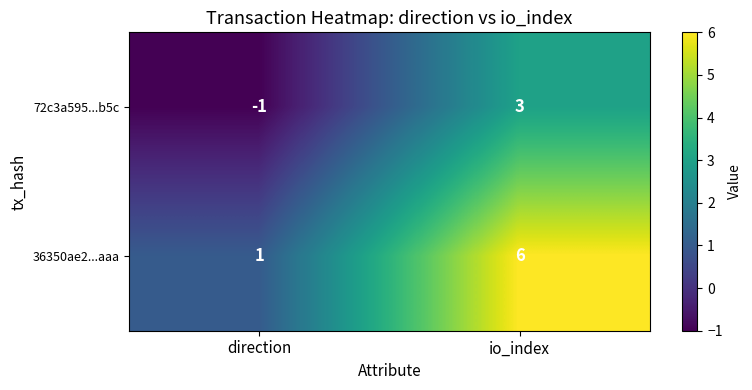

Which category has the lowest value in the 36350ae2...aaa series?

direction